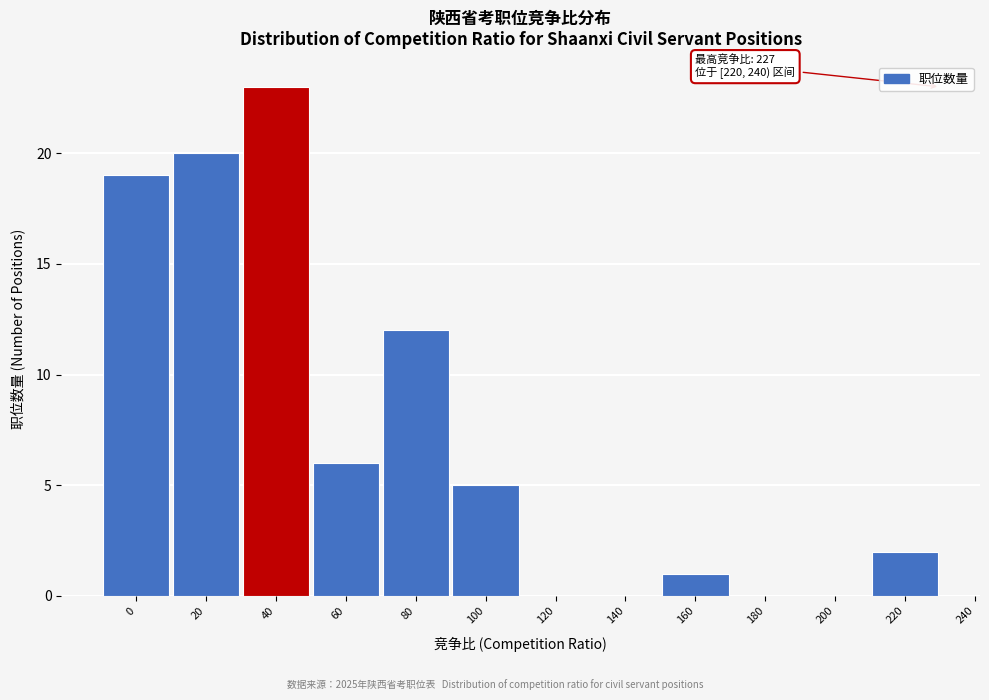

Reading left to right, list all the values displayed in this chart.

0=19	20=20	40=23	60=6	80=12	100=5	120=0	140=0	160=1	180=0	200=0	220=2